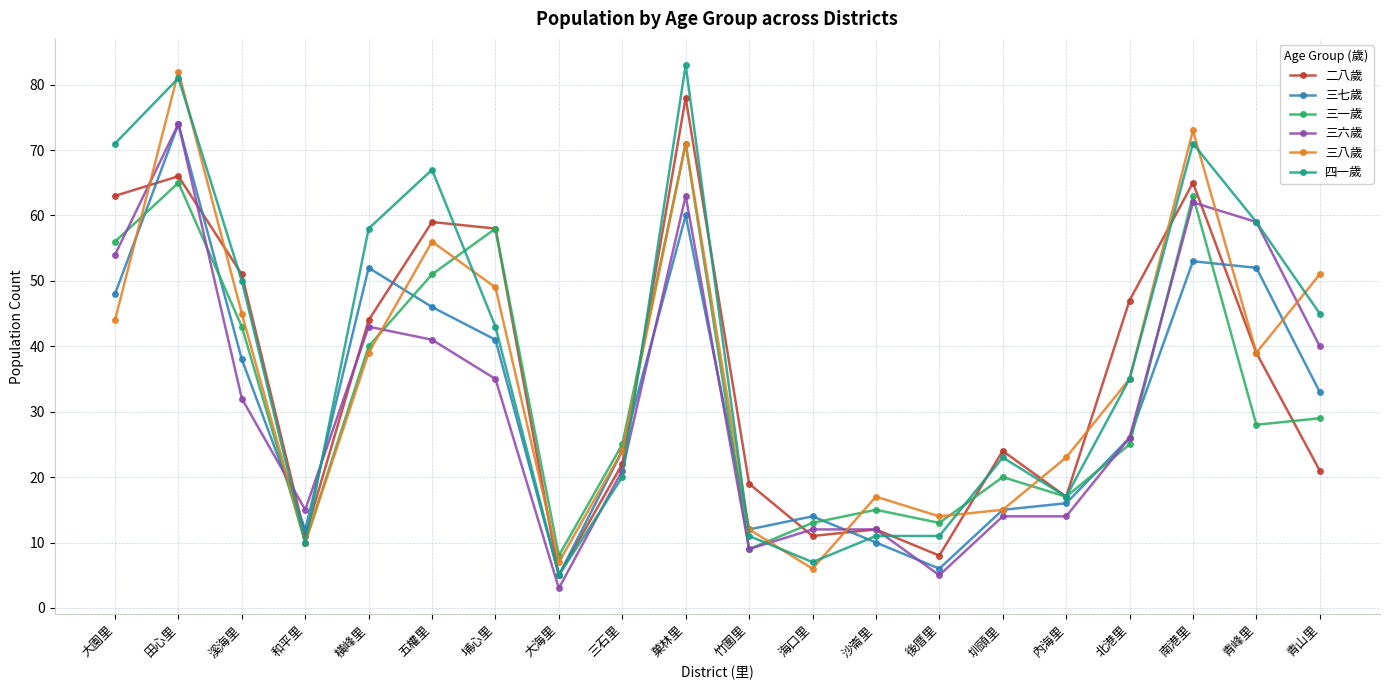

At 南港里, list the series in order from largest to smallest.

三八歲, 四一歲, 二八歲, 三一歲, 三六歲, 三七歲